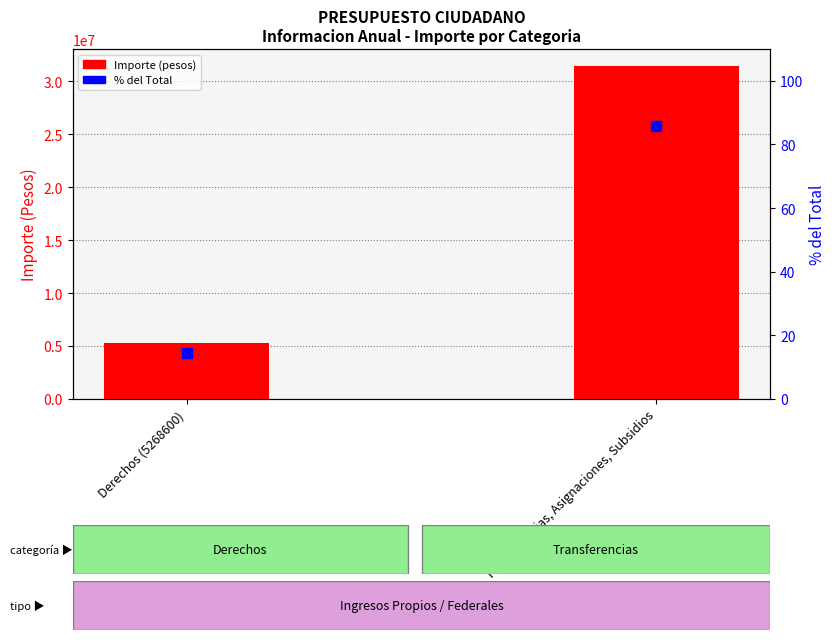

Which series has the largest total across all categories?

Importe